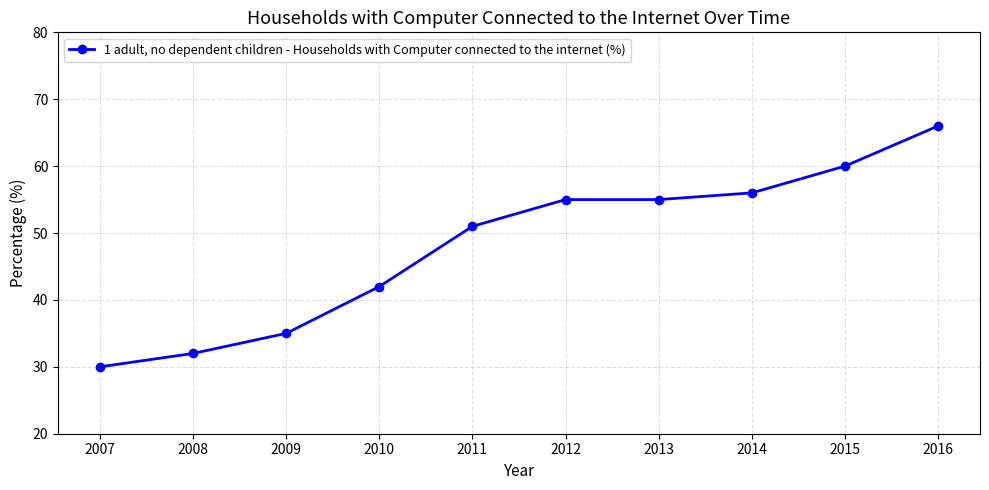

The chart shows a value of 40 at 2016. True or false?

False